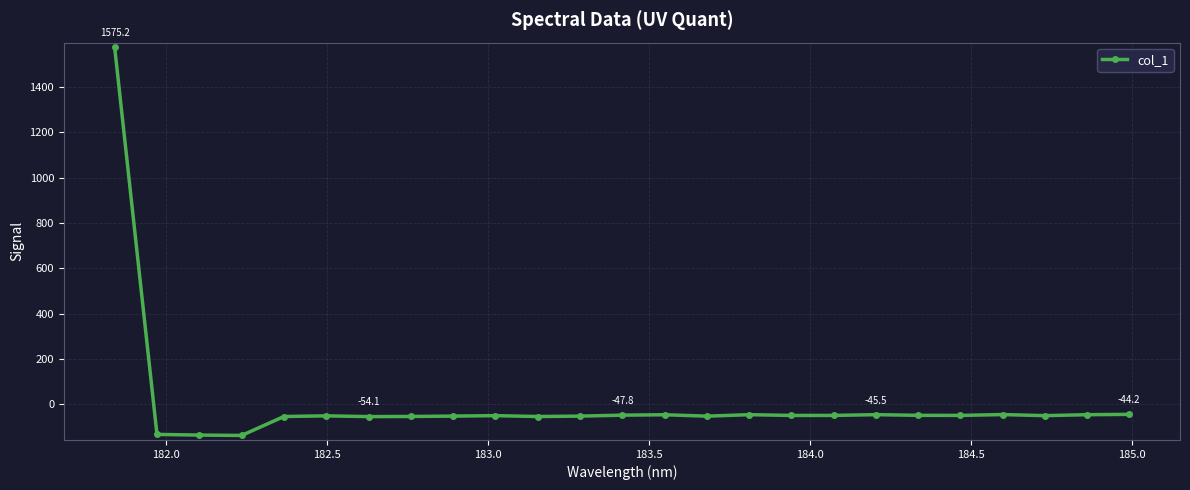

What is the greatest value displayed?

1575.2